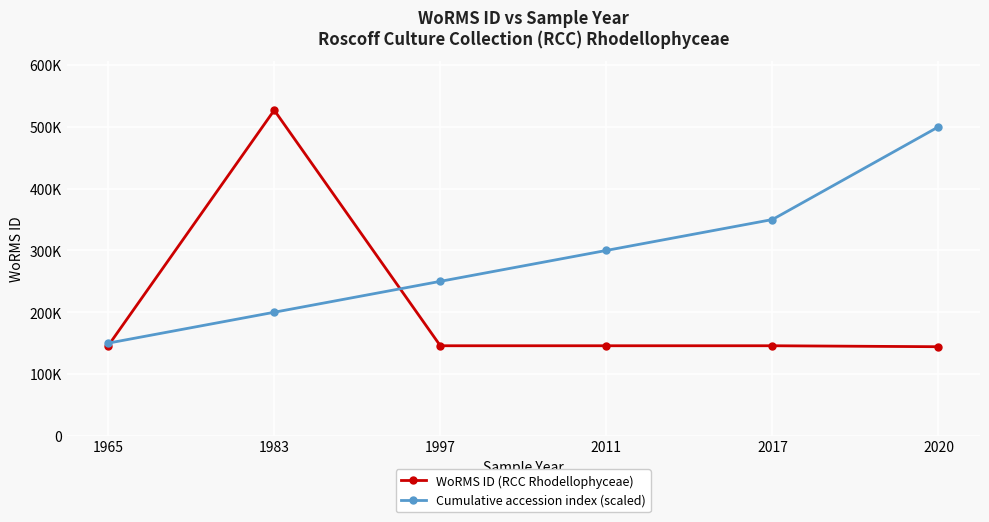

Reading right to left, extract all data points from this chart.

WoRMS ID (RCC Rhodellophyceae): 2020=144228	2017=145790	2011=145790	1997=145790	1983=526941	1965=145790
Cumulative accession index (scaled): 2020=500000	2017=350000	2011=300000	1997=250000	1983=200000	1965=150000